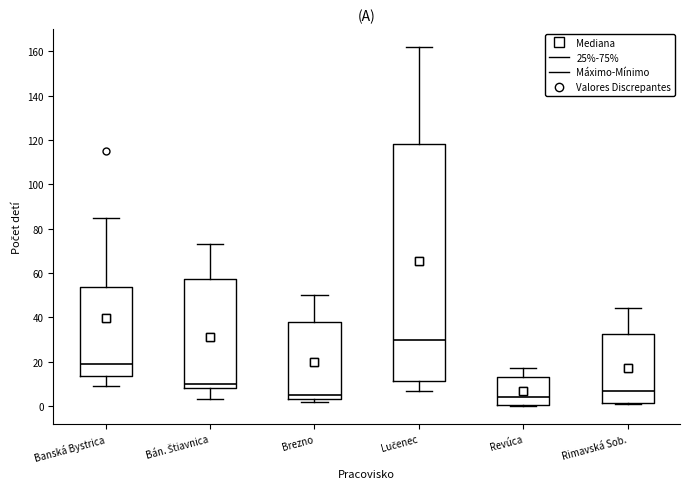

Reading left to right, transcribe this box plot: for each box, give where its median line is, the range the box spans, and where its two whiskers end, as read against the y-axis. The values are not printed on the chart, so give them approximately, as read against the axis.

Banská Bystrica: median 20, box 14 to 54, whiskers 10 to 86
Bán. Štiavnica: median 10, box 8 to 58, whiskers 4 to 74
Brezno: median 6, box 4 to 38, whiskers 2 to 50
Lučenec: median 30, box 12 to 118, whiskers 8 to 162
Revúca: median 4, box 0 to 14, whiskers 0 to 18
Rimavská Sob.: median 8, box 2 to 32, whiskers 2 to 44